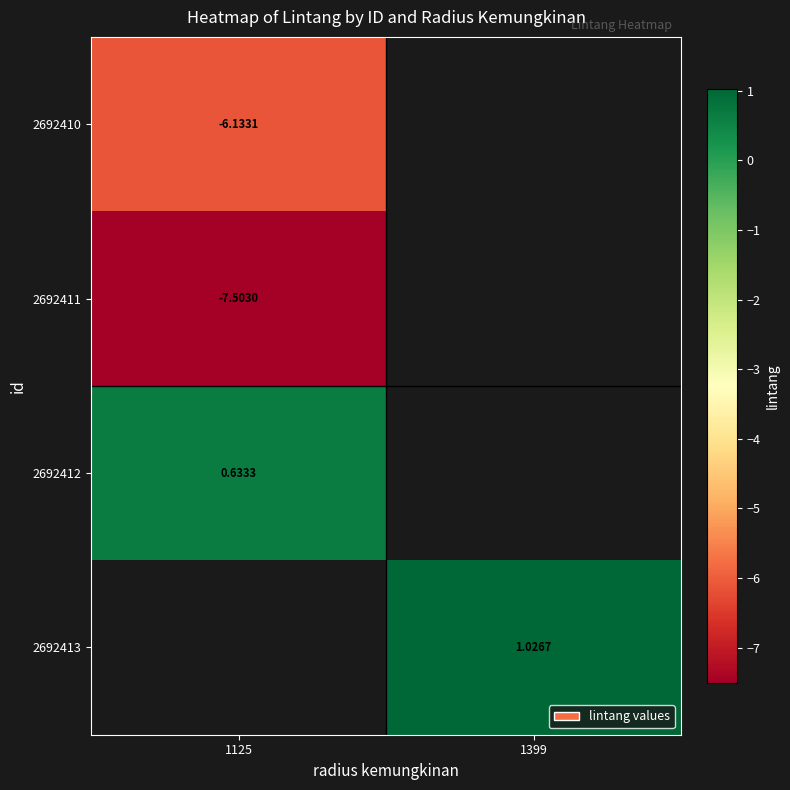

Where is 2692411 nearest to the value -7?

1125